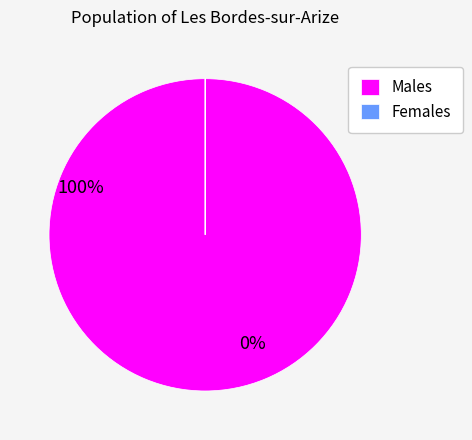

Which slice is the largest?

Males